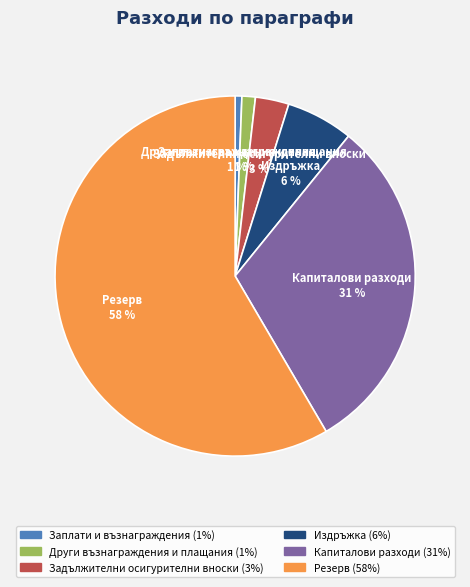

Is the sum of Капиталови разходи and Други възнаграждения и плащания greater than half?

No